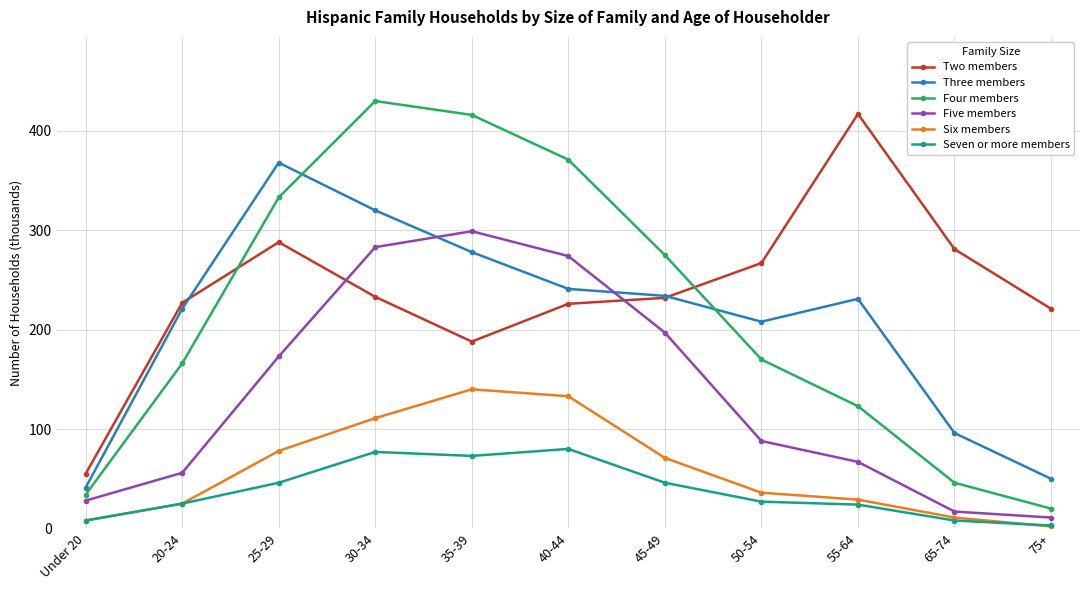

Which series changed the most between 45-49 and 50-54?

Five members